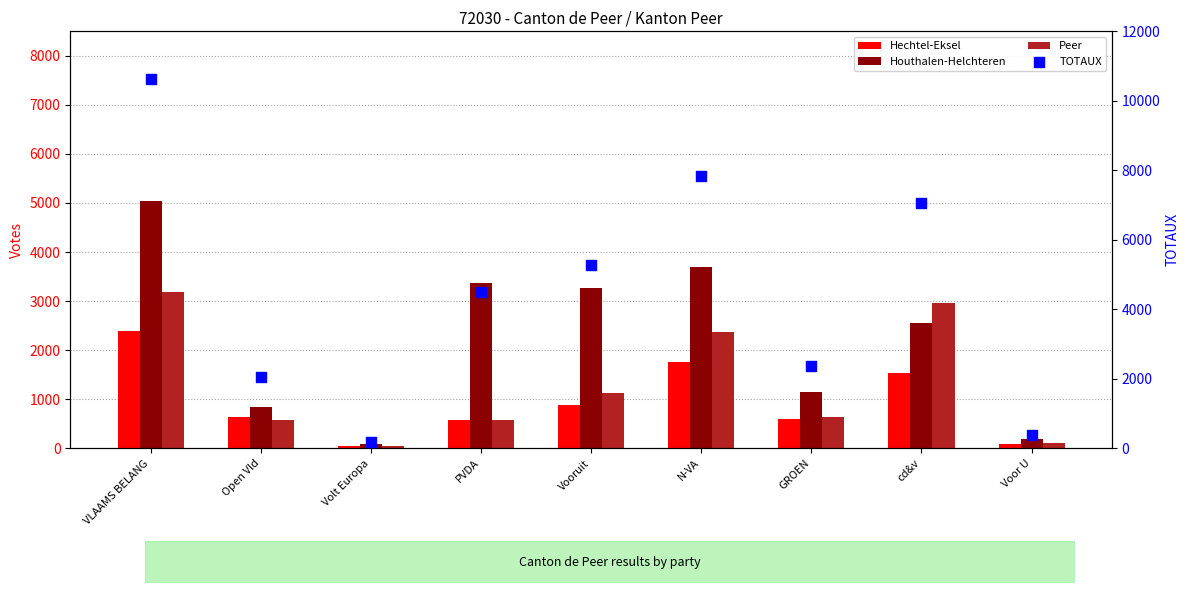

Which series has the widest spread of Y values?

TOTAUX